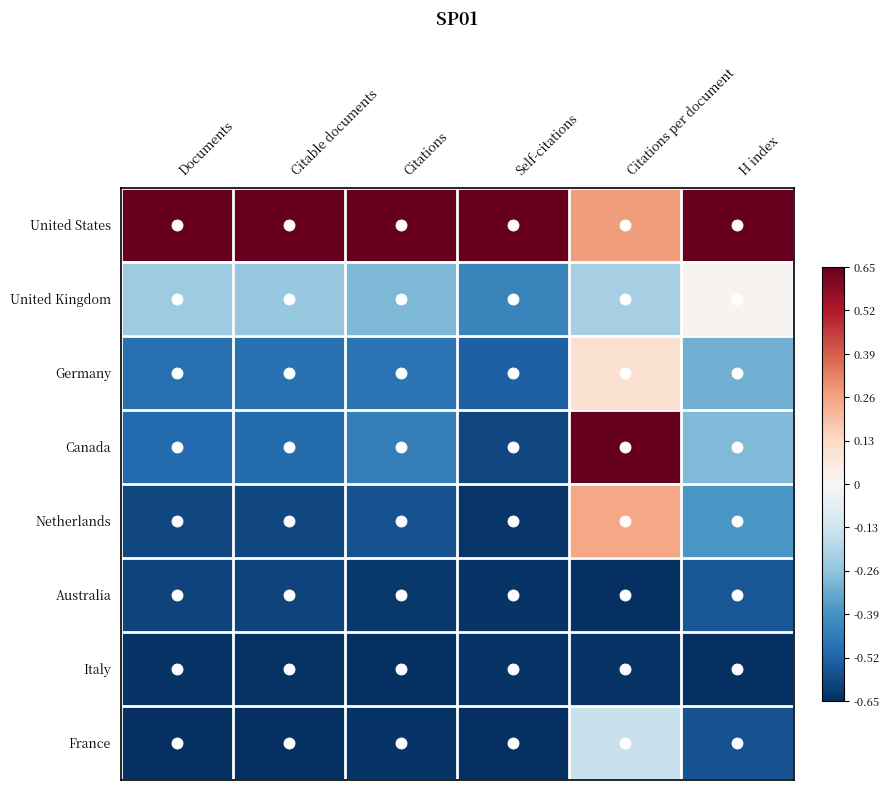

Reading left to right, list all the values displayed in this chart.

United States: Documents=1.0	Citable documents=1.0	Citations=1.0	Self-citations=1.0	Citations per document=0.4	H index=1.0
United Kingdom: Documents=-0.4	Citable documents=-0.4	Citations=-0.4	Self-citations=-0.7	Citations per document=-0.3	H index=0.0
Germany: Documents=-0.8	Citable documents=-0.7	Citations=-0.7	Self-citations=-0.8	Citations per document=0.1	H index=-0.5
Canada: Documents=-0.8	Citable documents=-0.8	Citations=-0.7	Self-citations=-0.9	Citations per document=1.0	H index=-0.4
Netherlands: Documents=-0.9	Citable documents=-0.9	Citations=-0.9	Self-citations=-1.0	Citations per document=0.4	H index=-0.6
Australia: Documents=-0.9	Citable documents=-0.9	Citations=-1.0	Self-citations=-1.0	Citations per document=-1.0	H index=-0.9
Italy: Documents=-1.0	Citable documents=-1.0	Citations=-1.0	Self-citations=-1.0	Citations per document=-1.0	H index=-1.0
France: Documents=-1.0	Citable documents=-1.0	Citations=-1.0	Self-citations=-1.0	Citations per document=-0.2	H index=-0.9